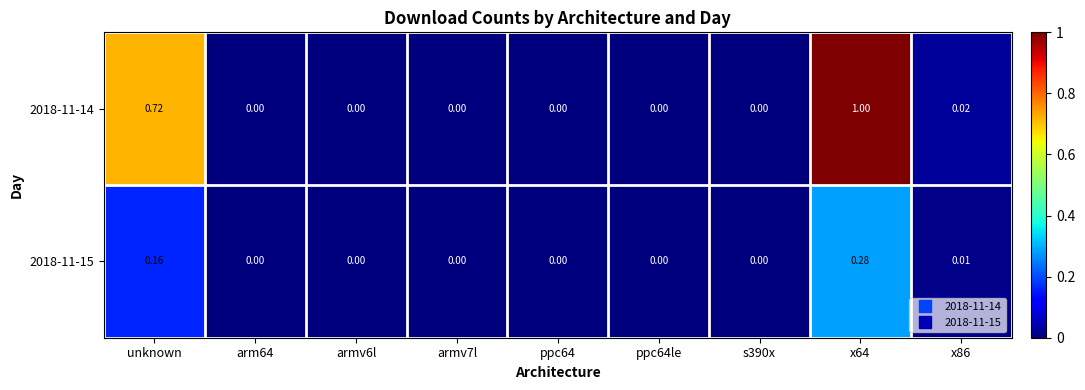

Is the value of 2018-11-15 at s390x greater than the value of 2018-11-14 at unknown?

No